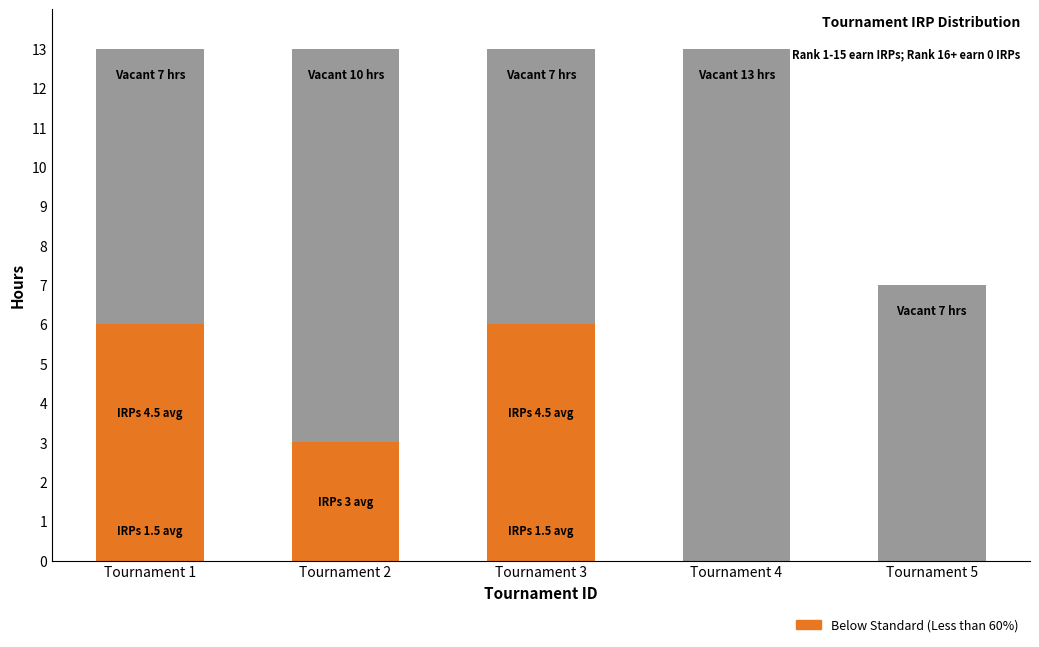

The value at Tournament 5 is 1.0. True or false?

False